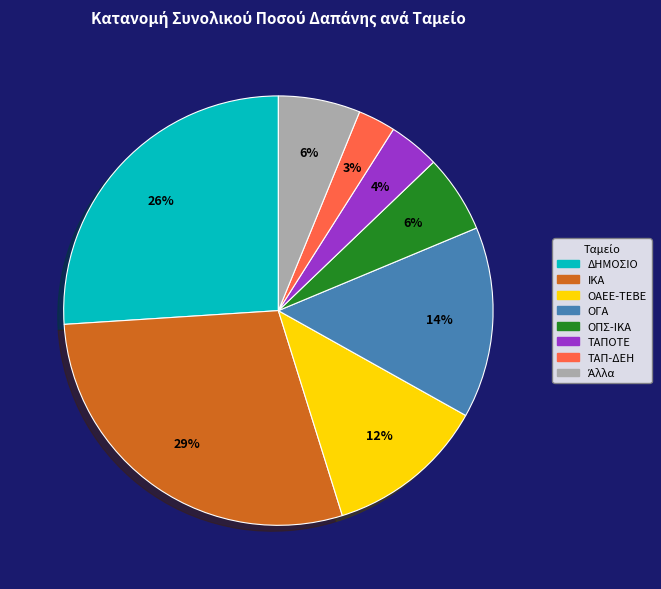

Which slice is the smallest?

ΤΑΠ-ΔΕΗ